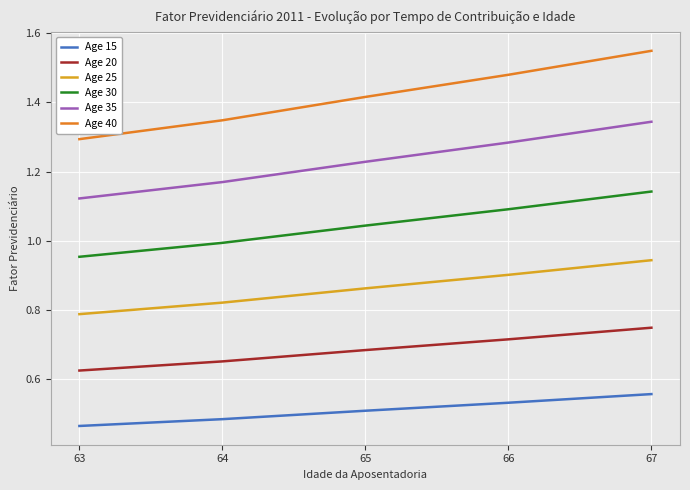

What is the difference between the maximum and second lowest values in the Age 30 series?

0.1